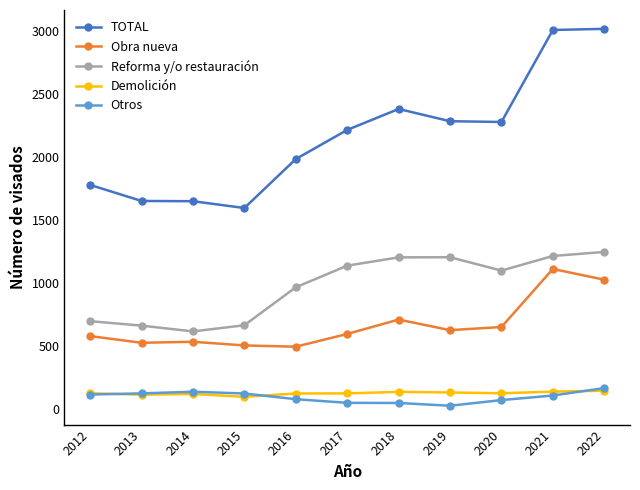

Which series has the widest spread of values?

TOTAL